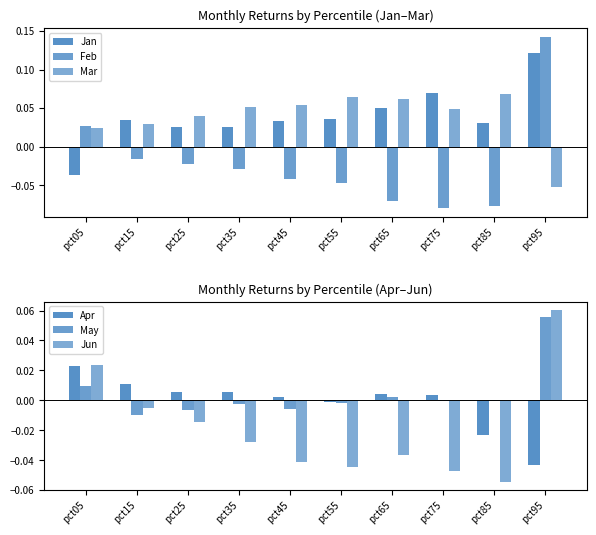

What is the approximate value of Feb at pct75?

-0.1